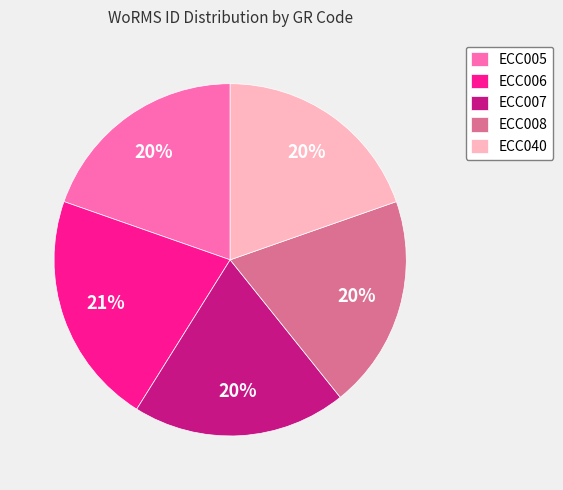

Which has a higher value, ECC005 or ECC006?

ECC006